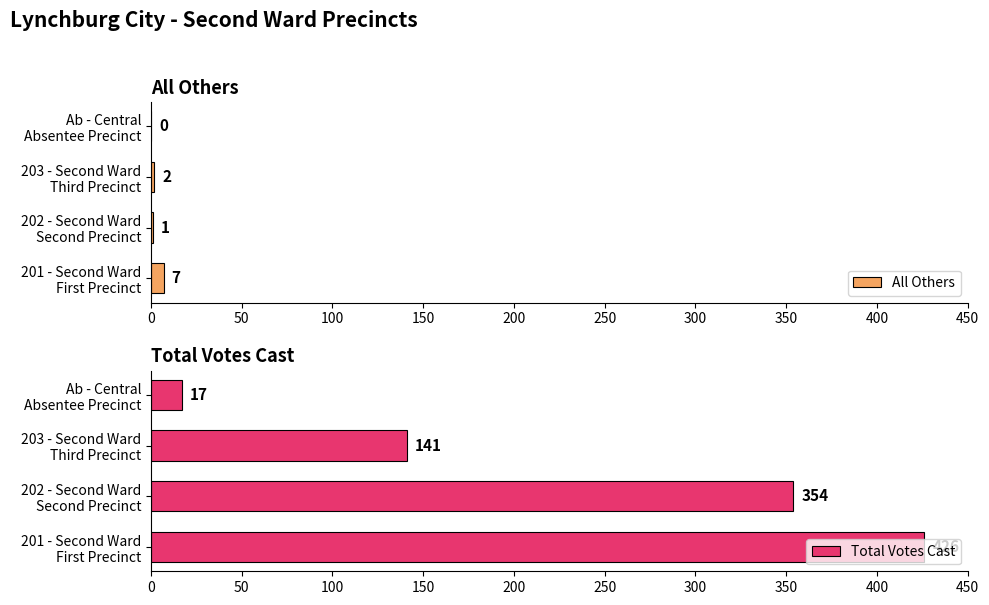

What is the average value of the Total Votes Cast series?

234